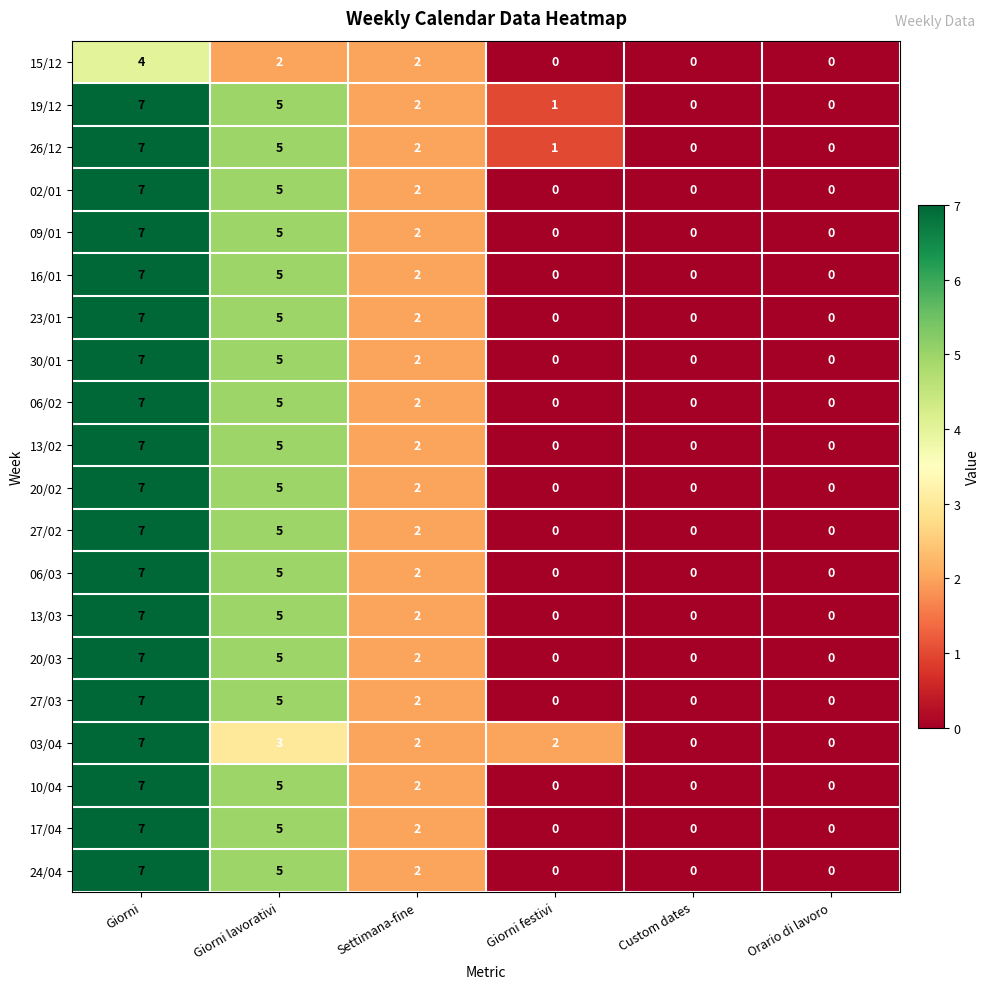

The value of 06/02 at Orario di lavoro is 3. True or false?

False